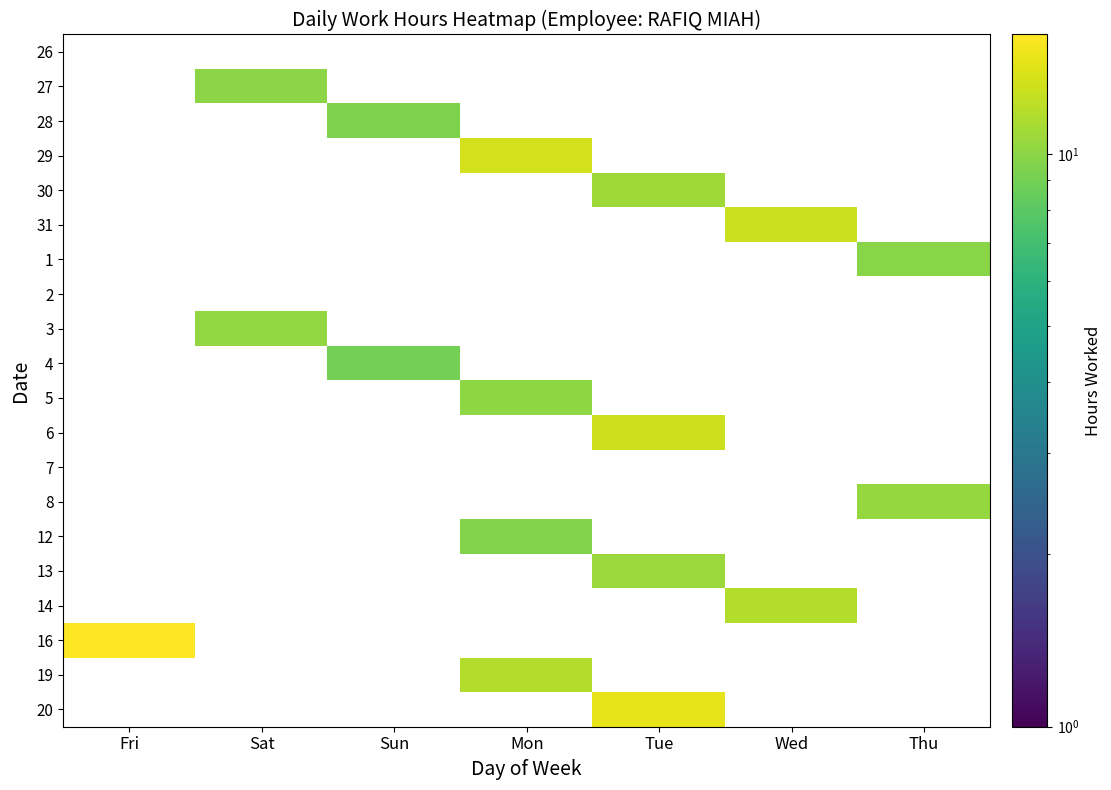

Which label corresponds to the smallest value in the chart?

Sun